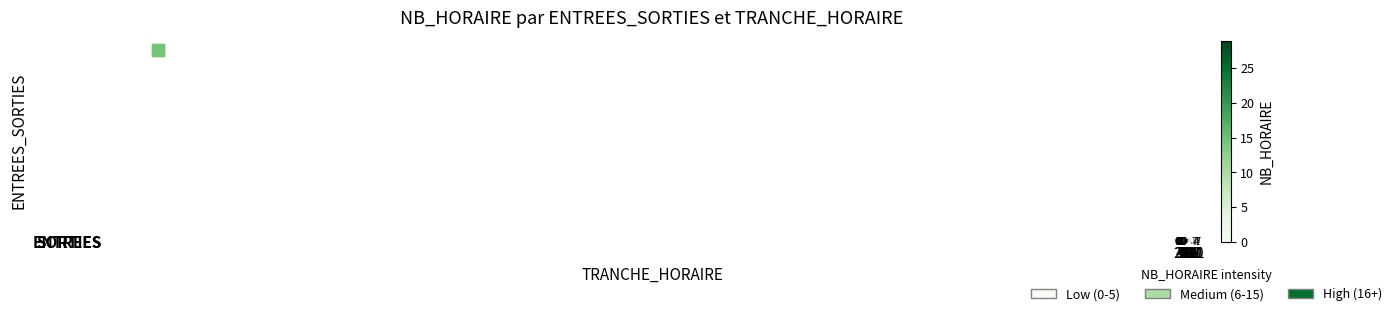

List the series in order of their overall mean, highest first.

ENTREES, SORTIES